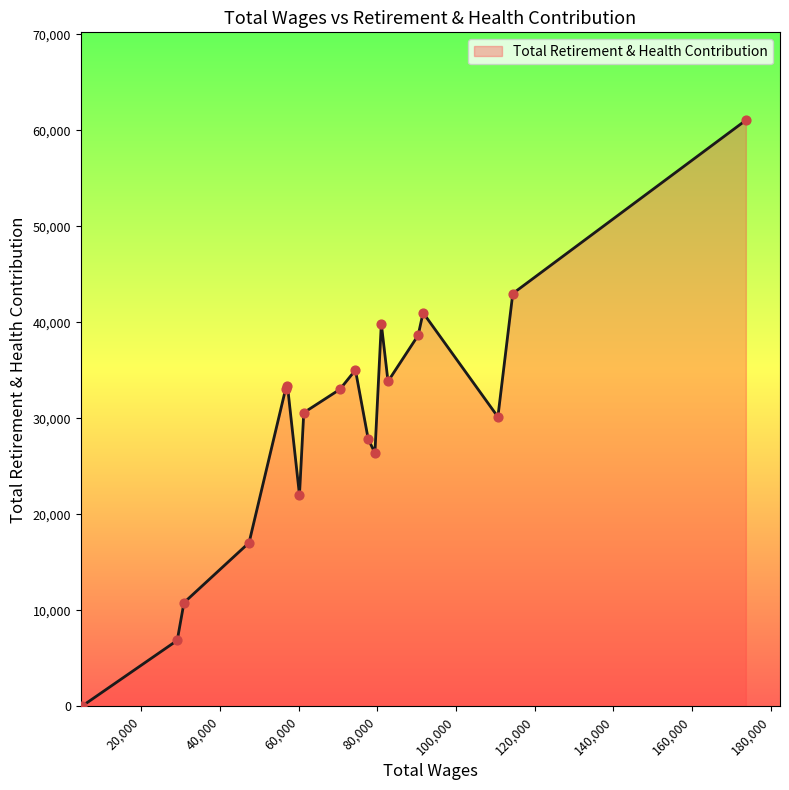

What is the maximum value shown in the chart?

61044